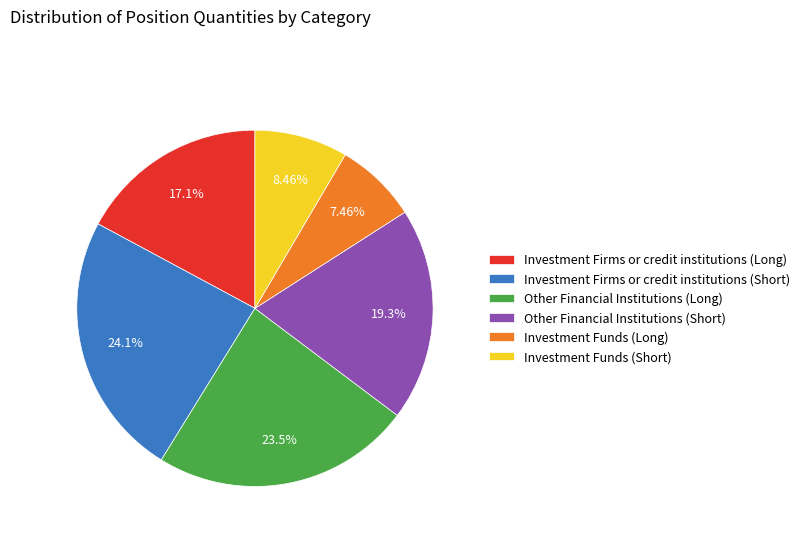

To the nearest percent, what portion does Other Financial Institutions (Short) represent?

19%